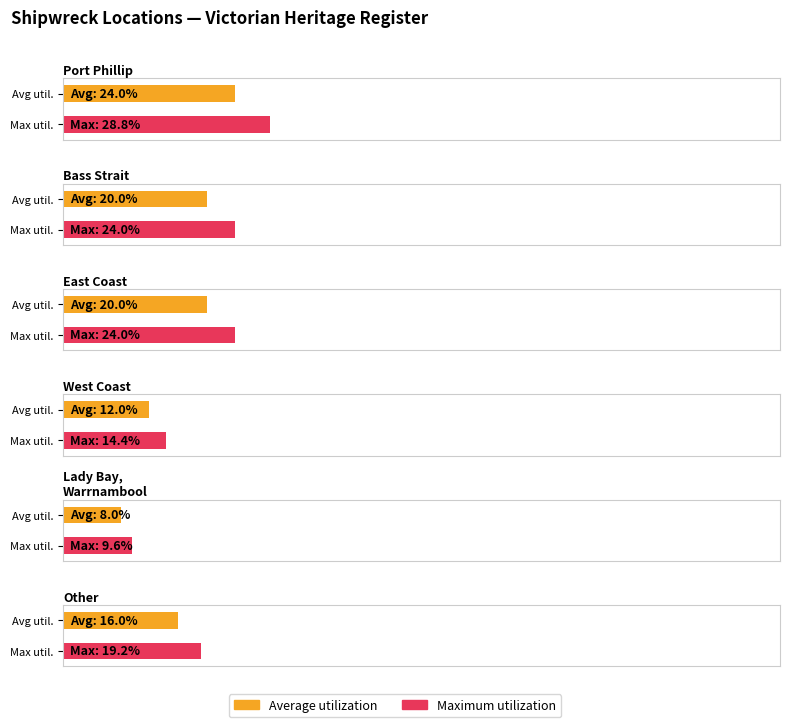

What is the label of the 2nd bar from the right?

Lady Bay, Warrnambool